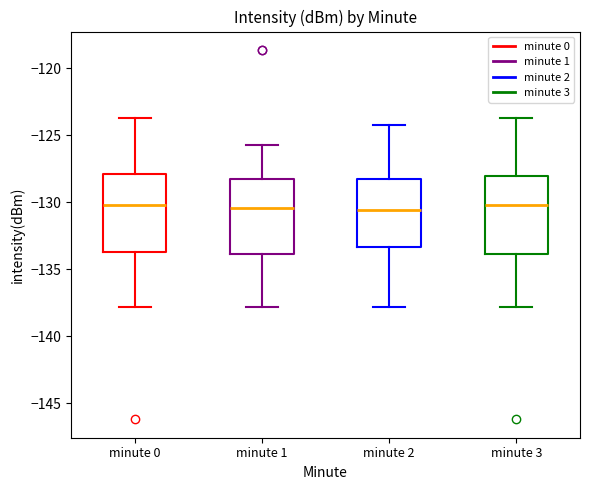

Where does the upper whisker of the box for minute 0 end on the y-axis? The values are not printed on the chart, so give them approximately, as read against the axis.

-123.5